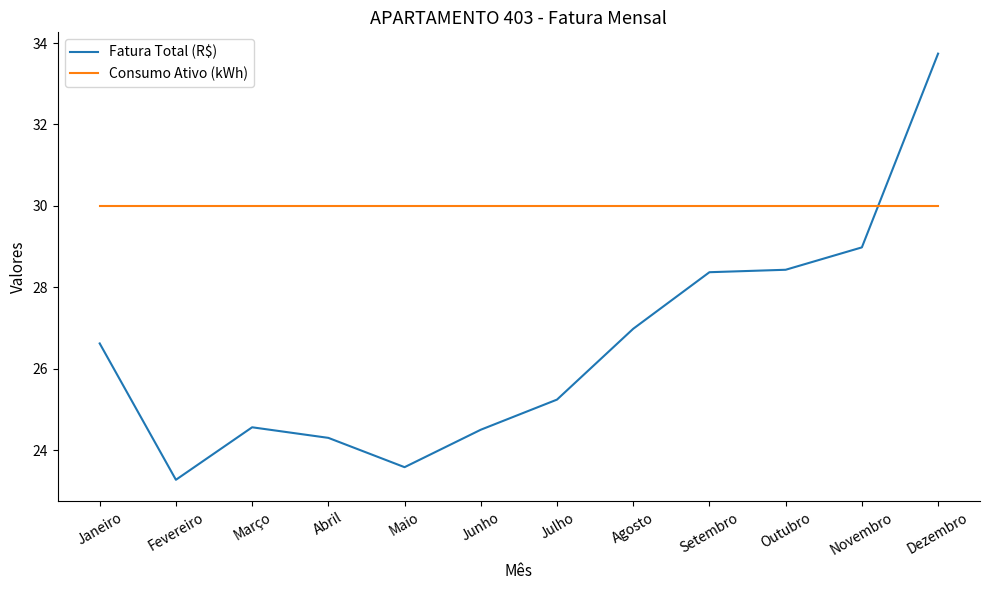

What position from the left is Novembro?

11